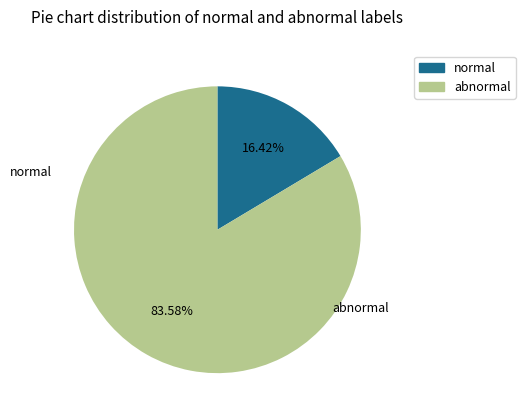

Is there any slice that represents more than half of the pie?

Yes